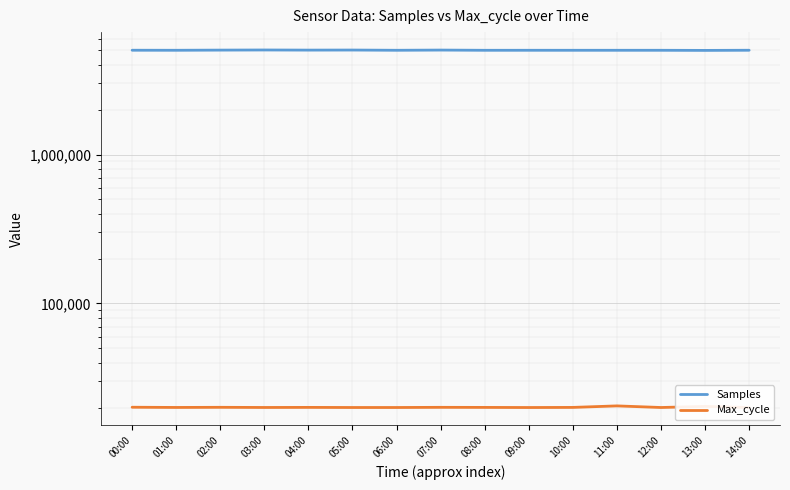

Is it true that Max_cycle equals 20034 at 03:00?

True